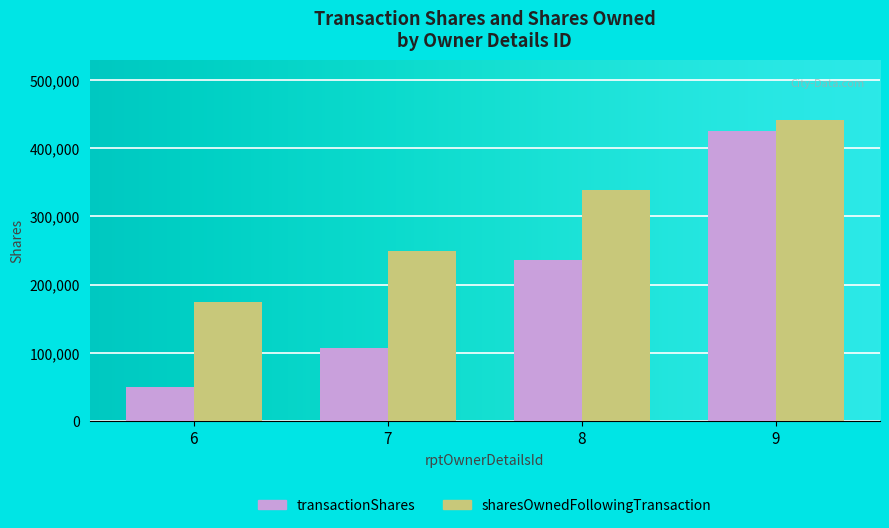

Reading right to left, transcribe all the data shown in this chart.

transactionShares: 9=425445	8=235908	7=106984	6=50000
sharesOwnedFollowingTransaction: 9=440700	8=339090	7=249298	6=174578